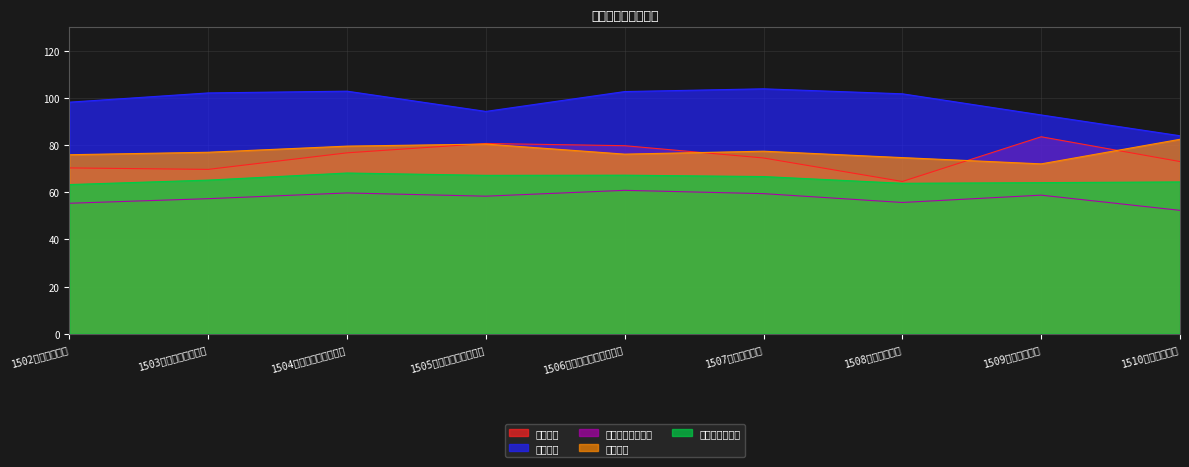

True or false: 折算后综合成绩 and 面试成绩 intersect in this chart.

False